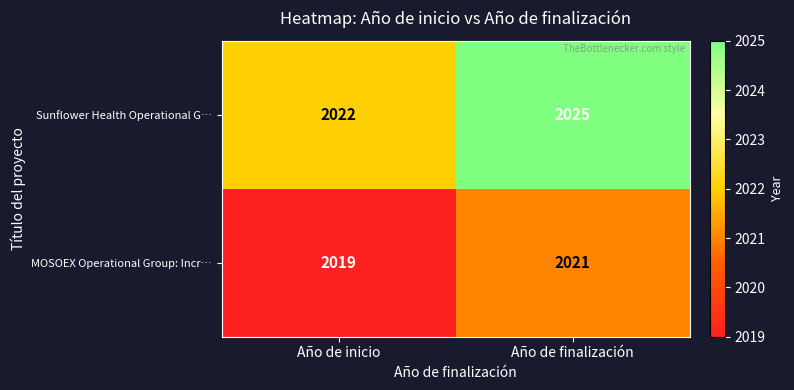

How many categories are shown in the chart?

2